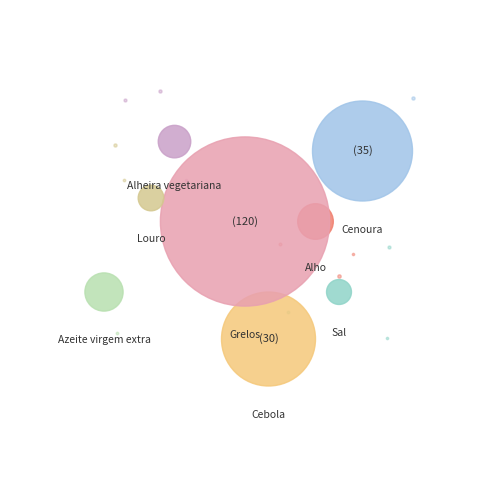

To the nearest percent, what is the difference between the largest and smallest slice percentages?

63%